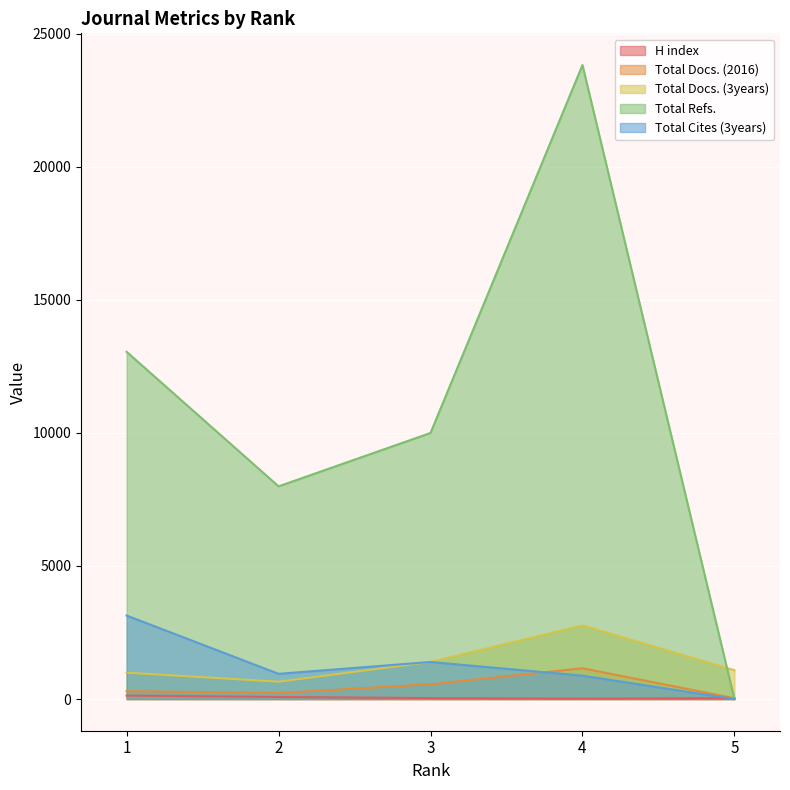

How many distinct data groups are displayed?

5